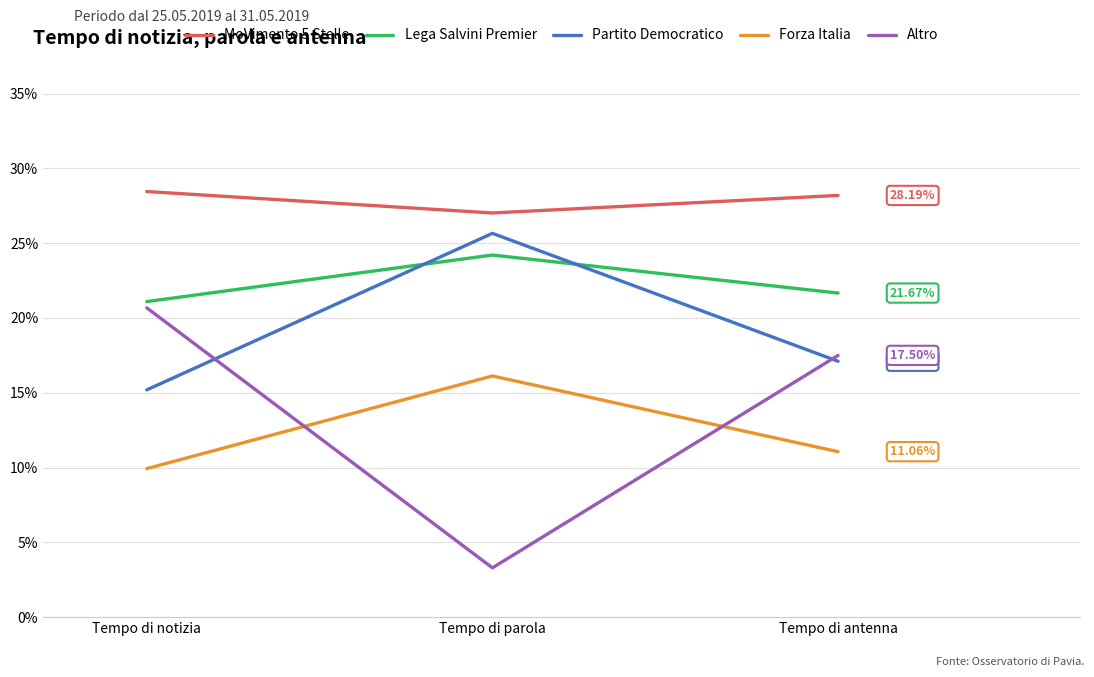

What are all the series names shown in the legend?

MoVimento 5 Stelle, Lega Salvini Premier, Partito Democratico, Forza Italia, Altro